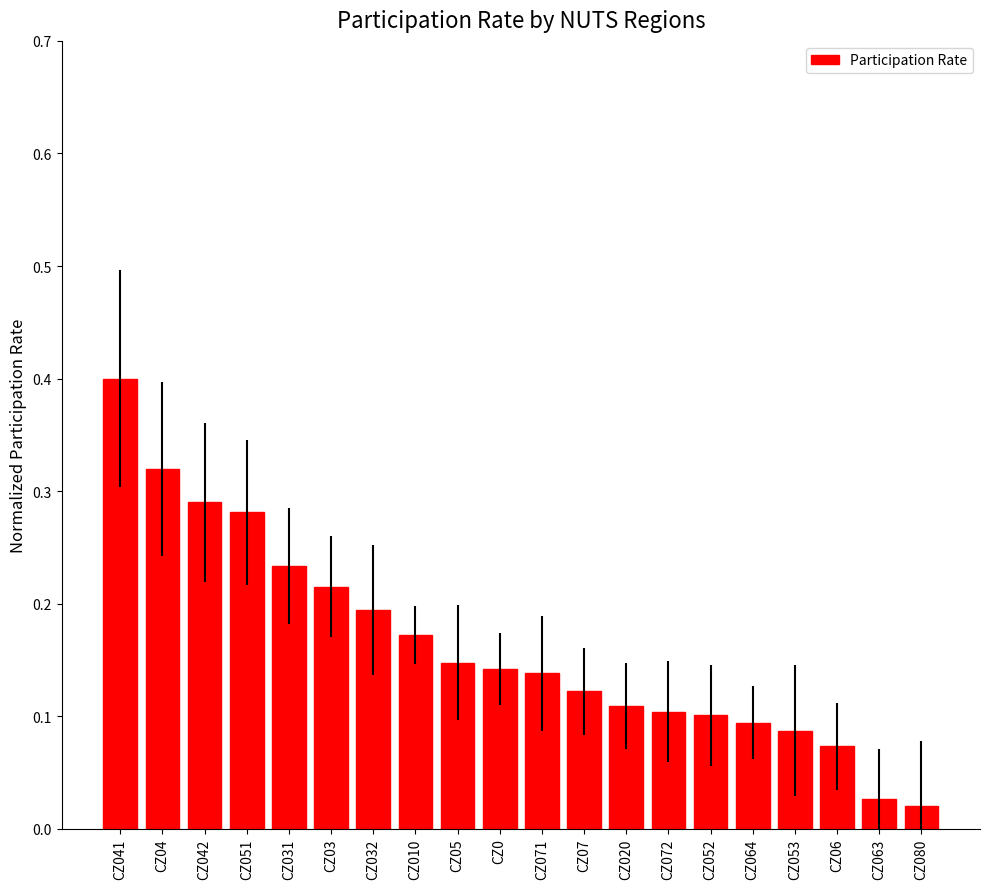

What is the greatest value displayed?

0.4